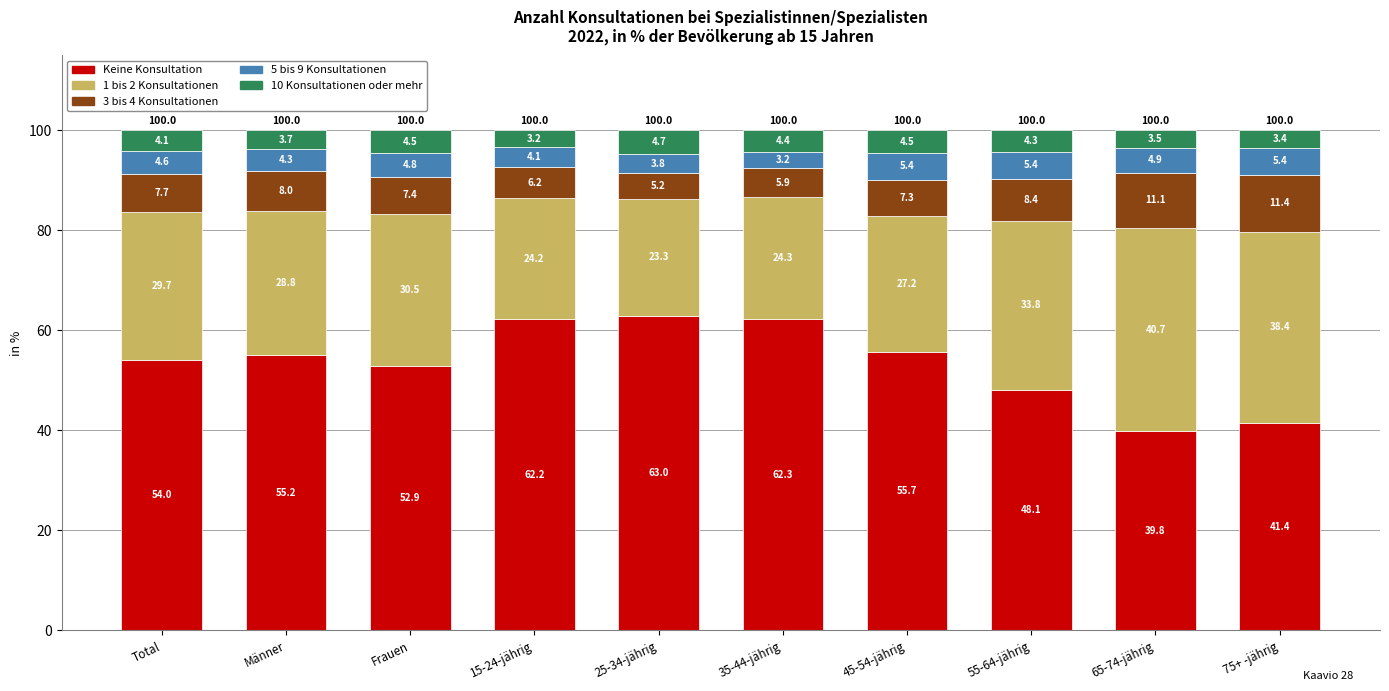

How many data points in Keine Konsultation are less than 55?

5